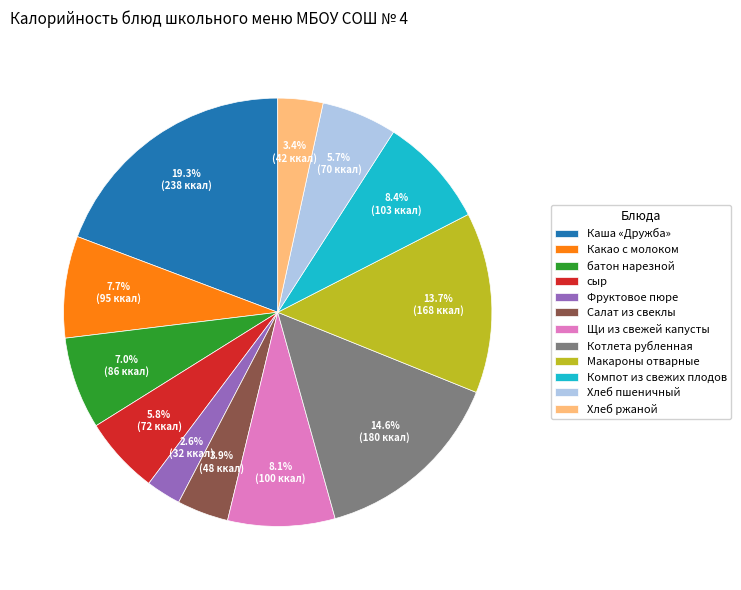

The Хлеб пшеничный slice represents 6% of the pie. True or false?

True